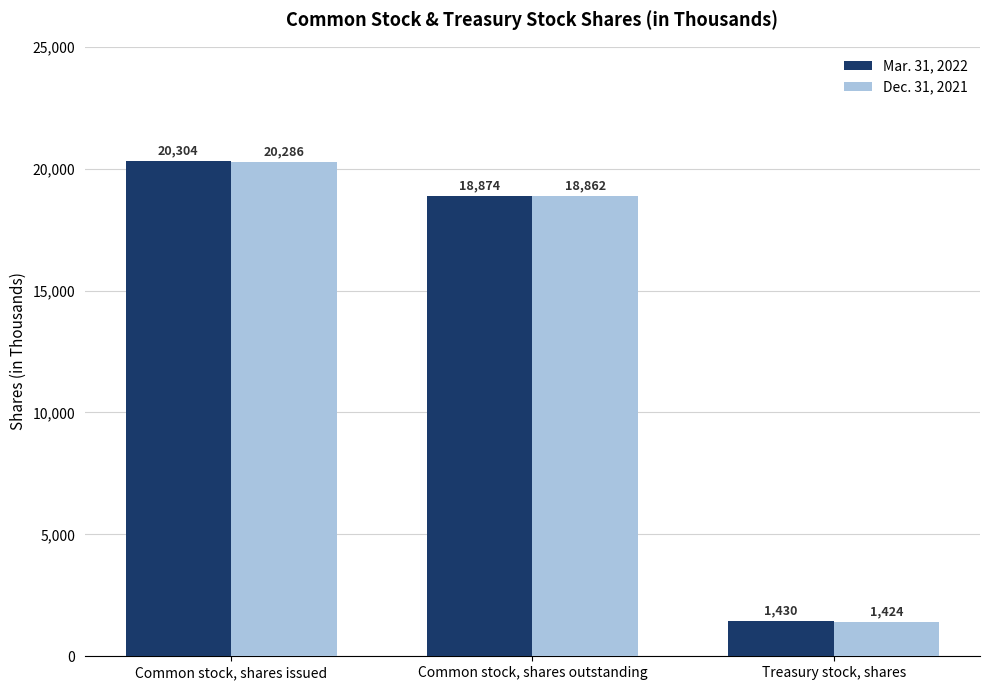

What is the label of the 1st bar from the right?

Treasury stock, shares